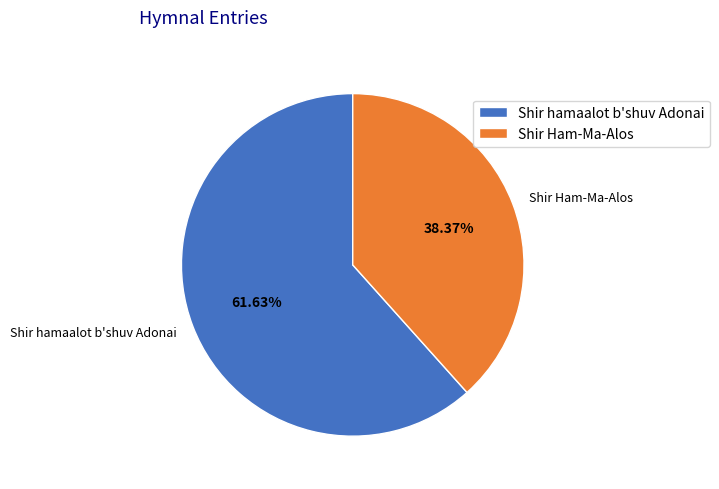

Count the number of slices in the pie.

2